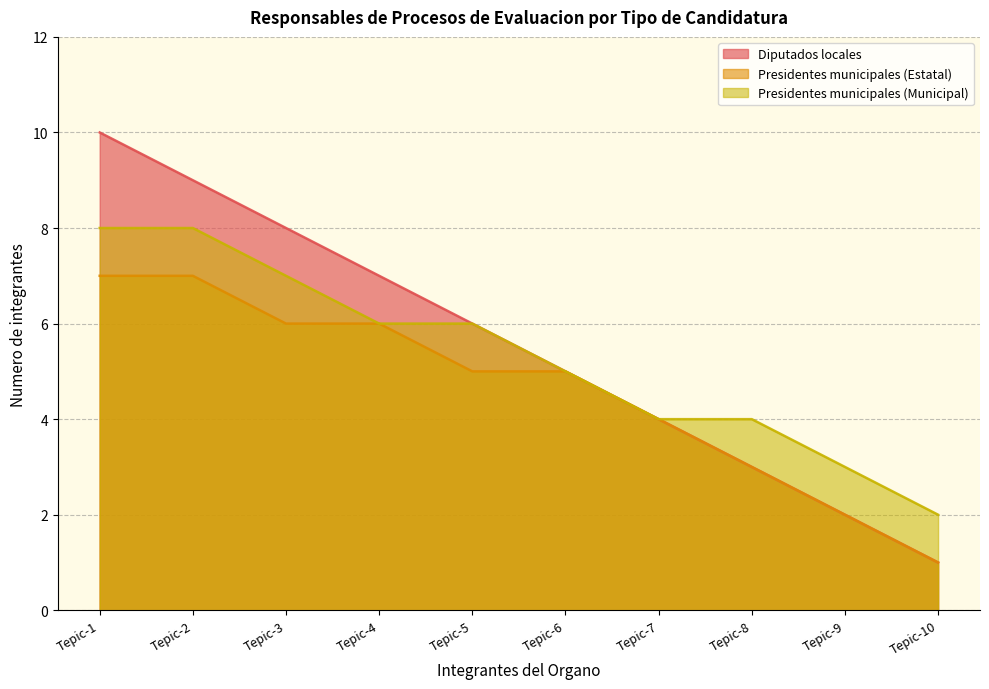

What is the approximate value of Presidentes municipales (Estatal) at Tepic-2?

7